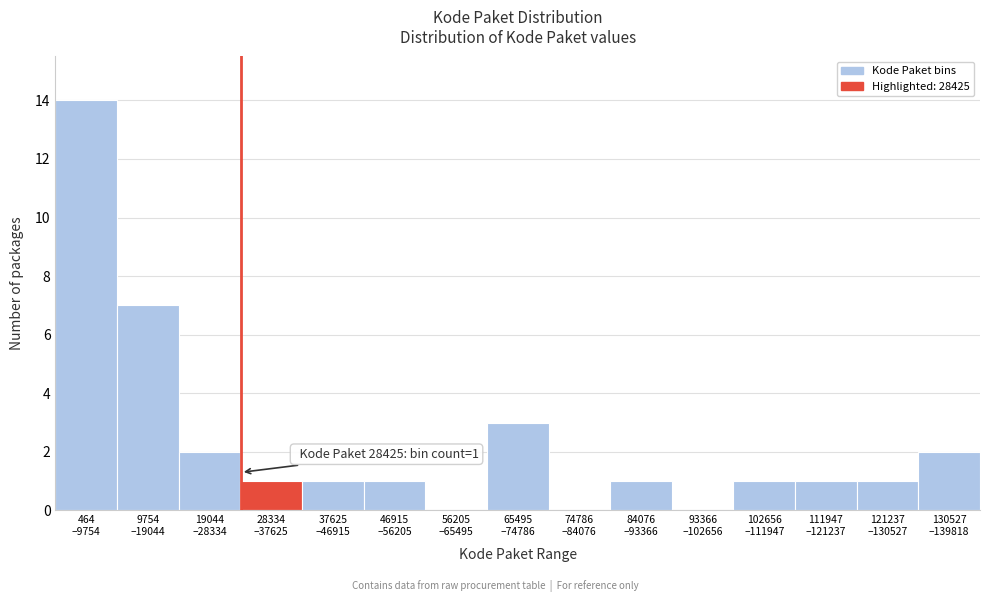

What is the sum of all values?

35